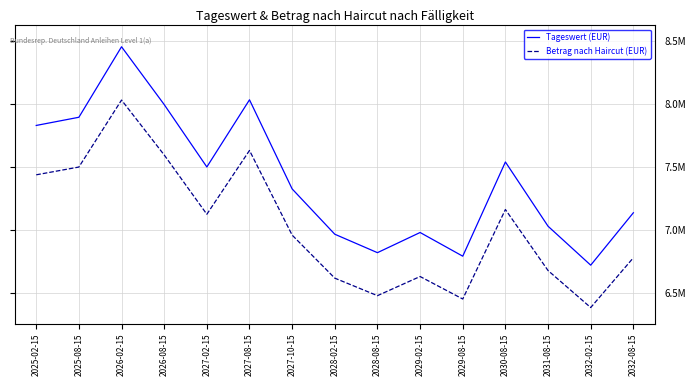

Rank the series at 2032-02-15 from lowest to highest value.

Betrag nach Haircut (EUR), Tageswert (EUR)